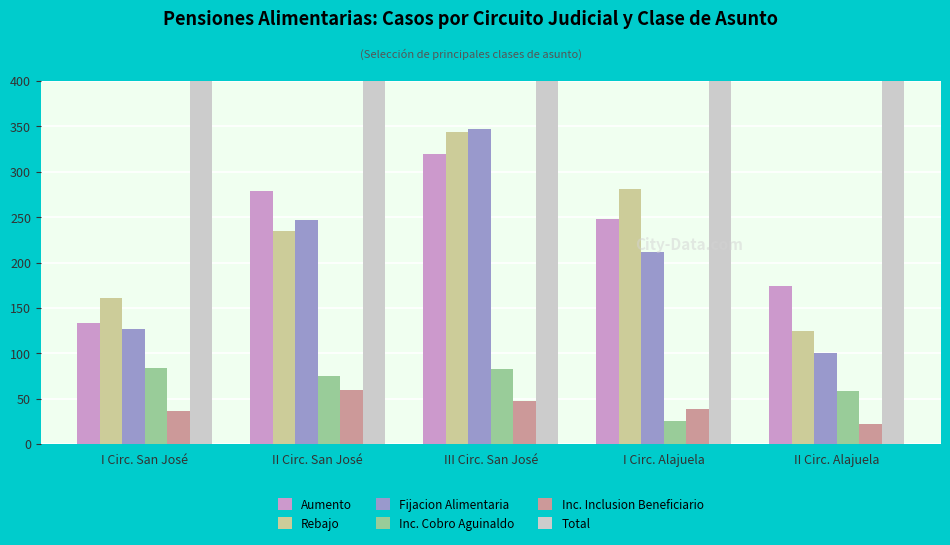

What is the sum of the Fijacion Alimentaria values at III Circ. San José and I Circ. San José?

474